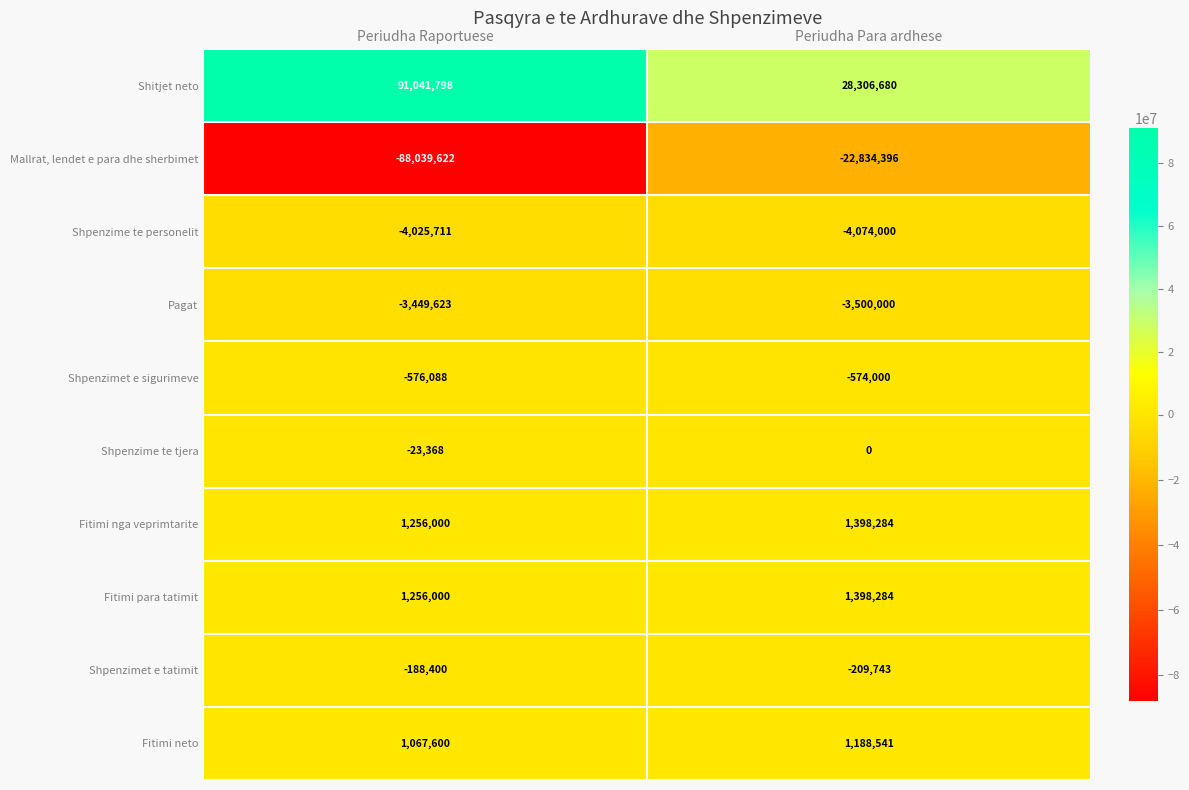

What is the approximate value of Shpenzimet e sigurimeve at Periudha Raportuese, to the nearest 100?

-576100